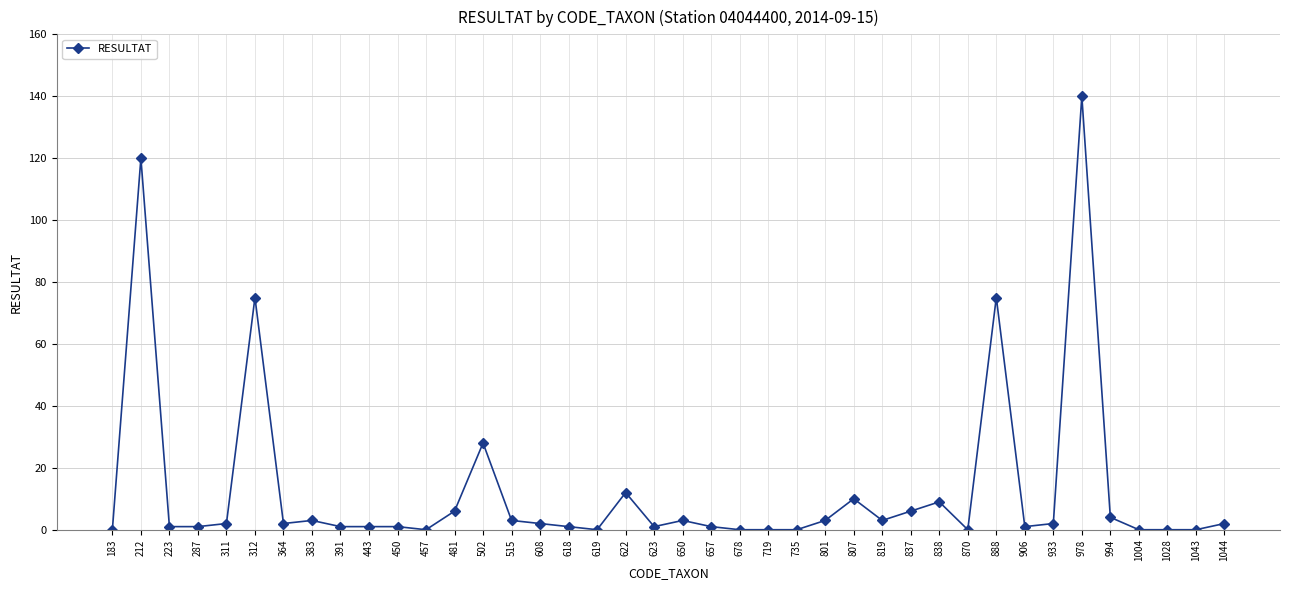

True or false: the data has more than 2 interior local peaks.

True